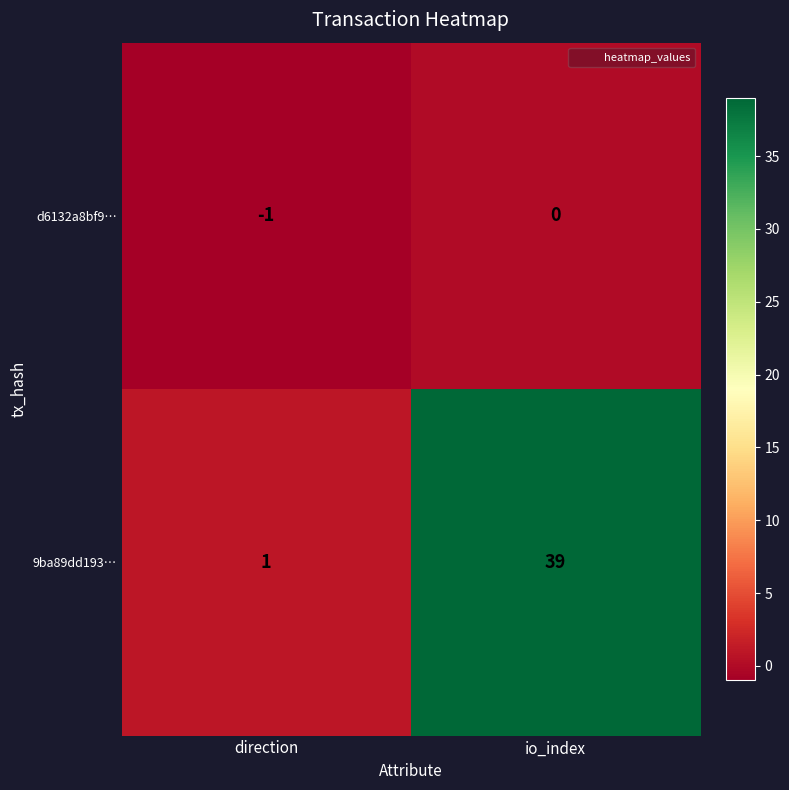

At how many categories does at least one series exceed 27?

1